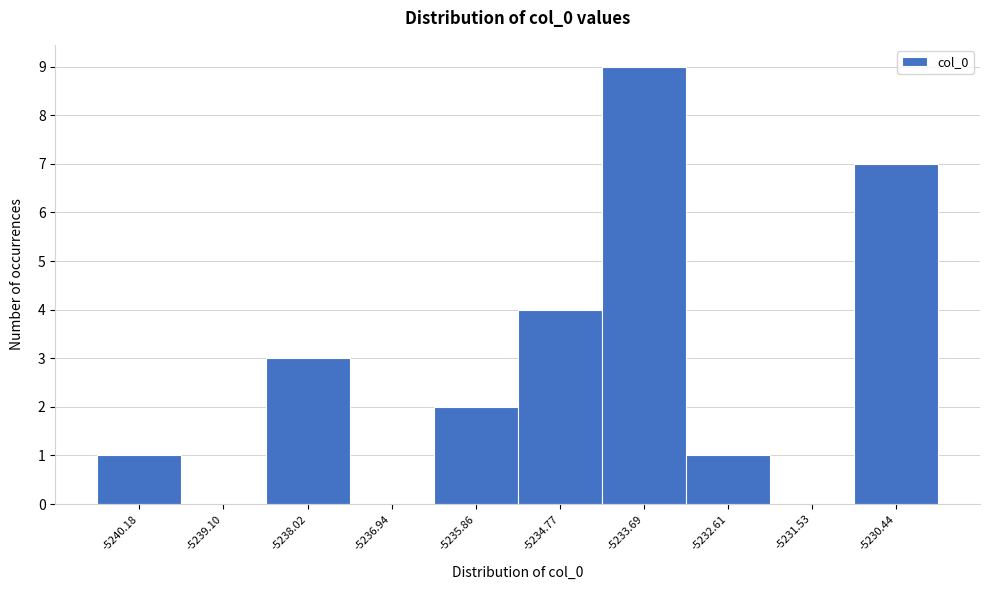

Reading right to left, what are all the values shown in this chart?

-5230.44=7	-5231.53=0	-5232.61=1	-5233.69=9	-5234.77=4	-5235.86=2	-5236.94=0	-5238.02=3	-5239.10=0	-5240.18=1